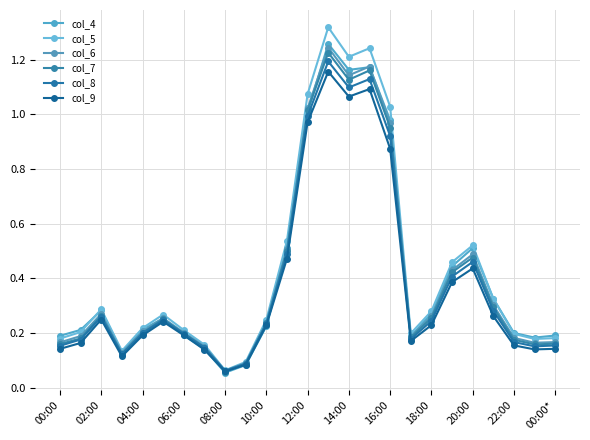

True or false: col_8 has more than 1 points higher than both neighbors.

True